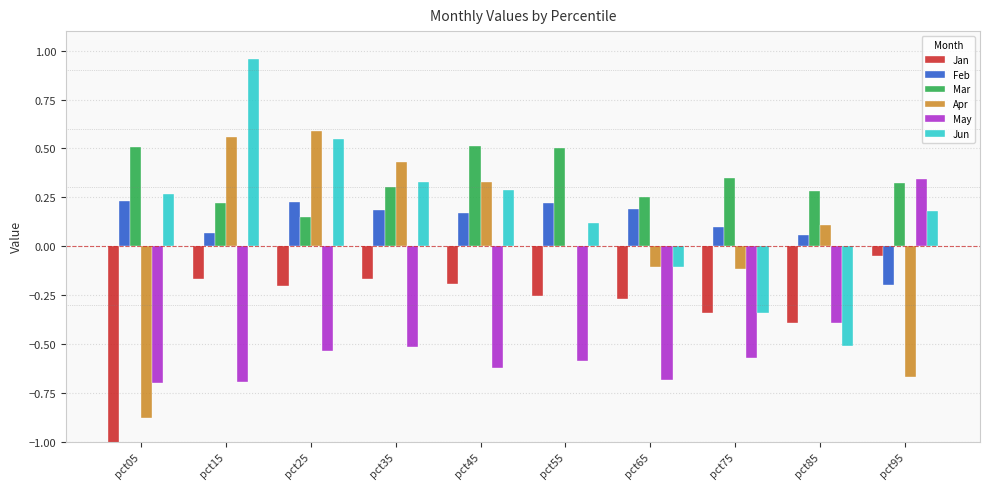

Where is Jun nearest to the value 0?

pct65